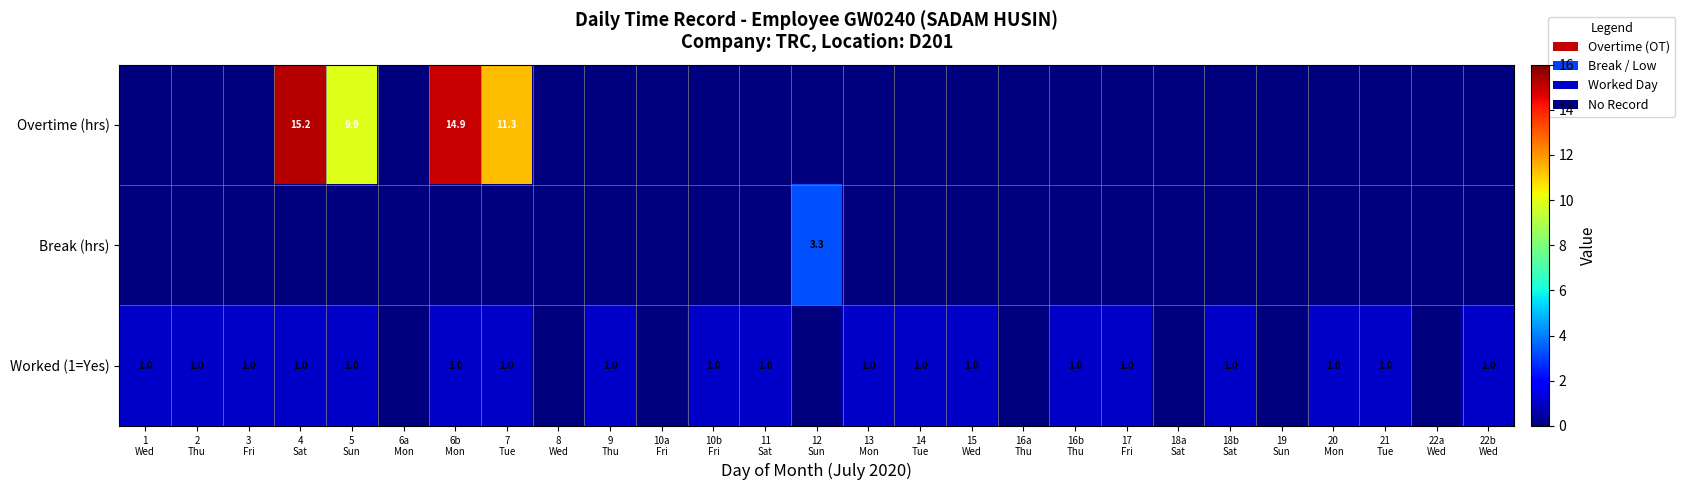

What value does the Worked (1=Yes) series have at 18b Sat?

1.0